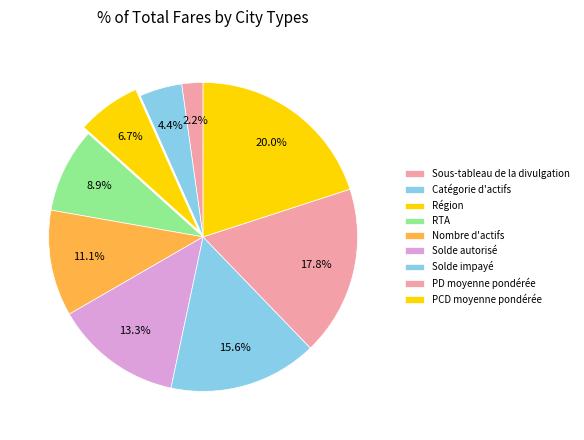

To the nearest percent, what portion does Solde autorisé represent?

13%